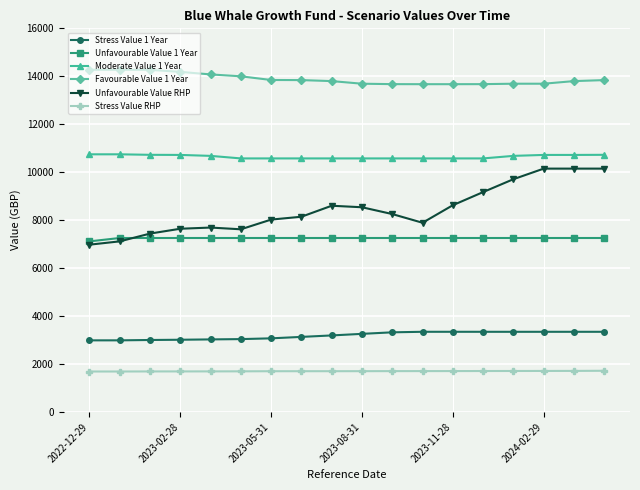

In Unfavourable Value RHP, how many points are lower than both neighbors (excluding endpoints)?

2